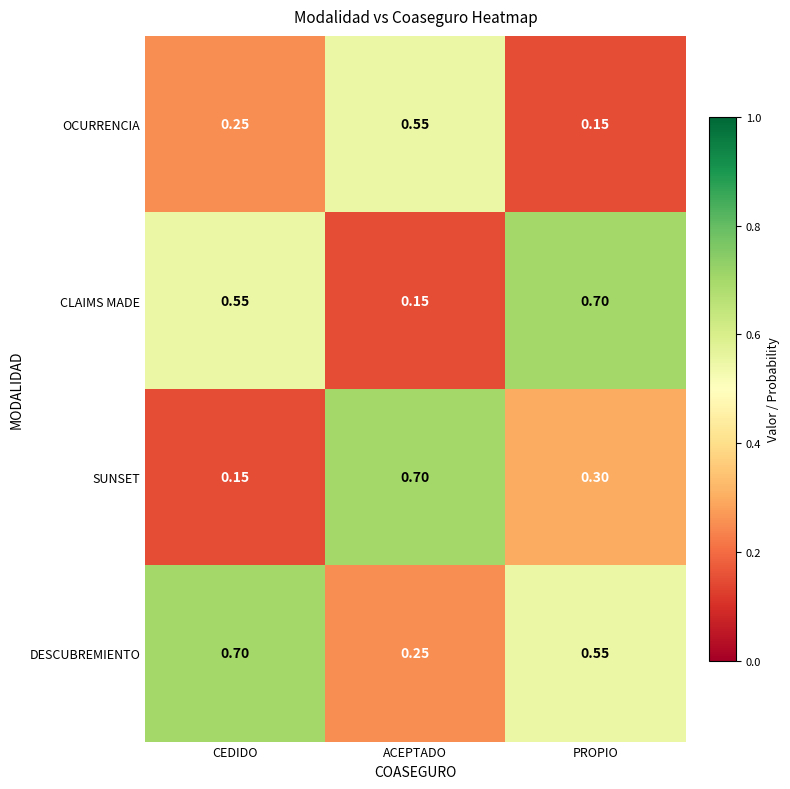

List the labels in order of CLAIMS MADE value, largest first.

PROPIO, CEDIDO, ACEPTADO